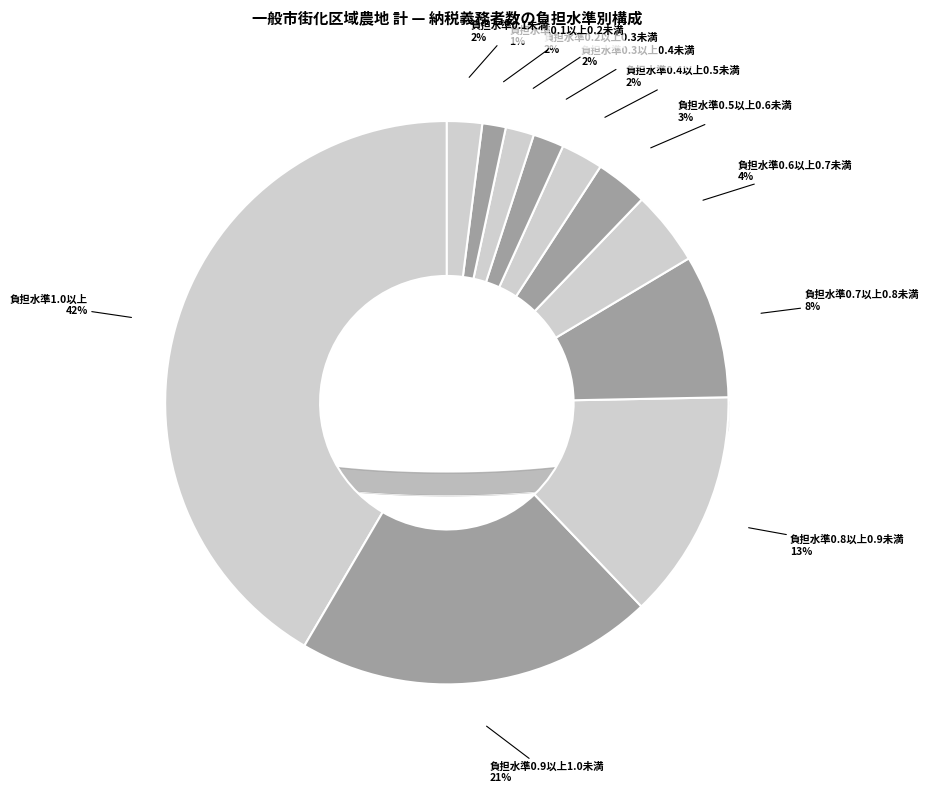

To the nearest percent, what is the average slice percentage?

9%